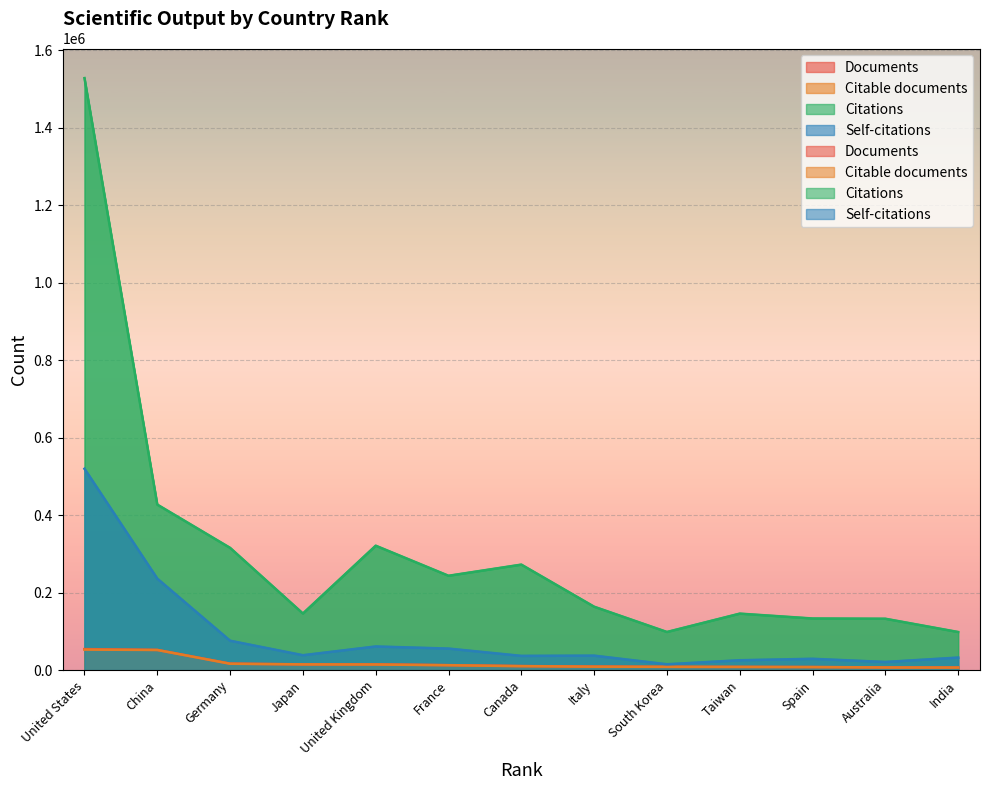

Reading left to right, extract all data points from this chart.

Documents: 54230	52072	16735	14838	14832	12780	10396	9106	8458	8267	7947	6958	6619
Citable documents: 52909	51930	16360	14669	14397	12530	10142	8823	8387	8180	7782	6790	6568
Citations: 1528394	427281	315541	146020	321152	243523	272325	163644	98394	145784	133220	132572	98311
Self-citations: 519820	236131	75825	38409	61013	55551	36719	37330	15041	25432	29159	21006	32314